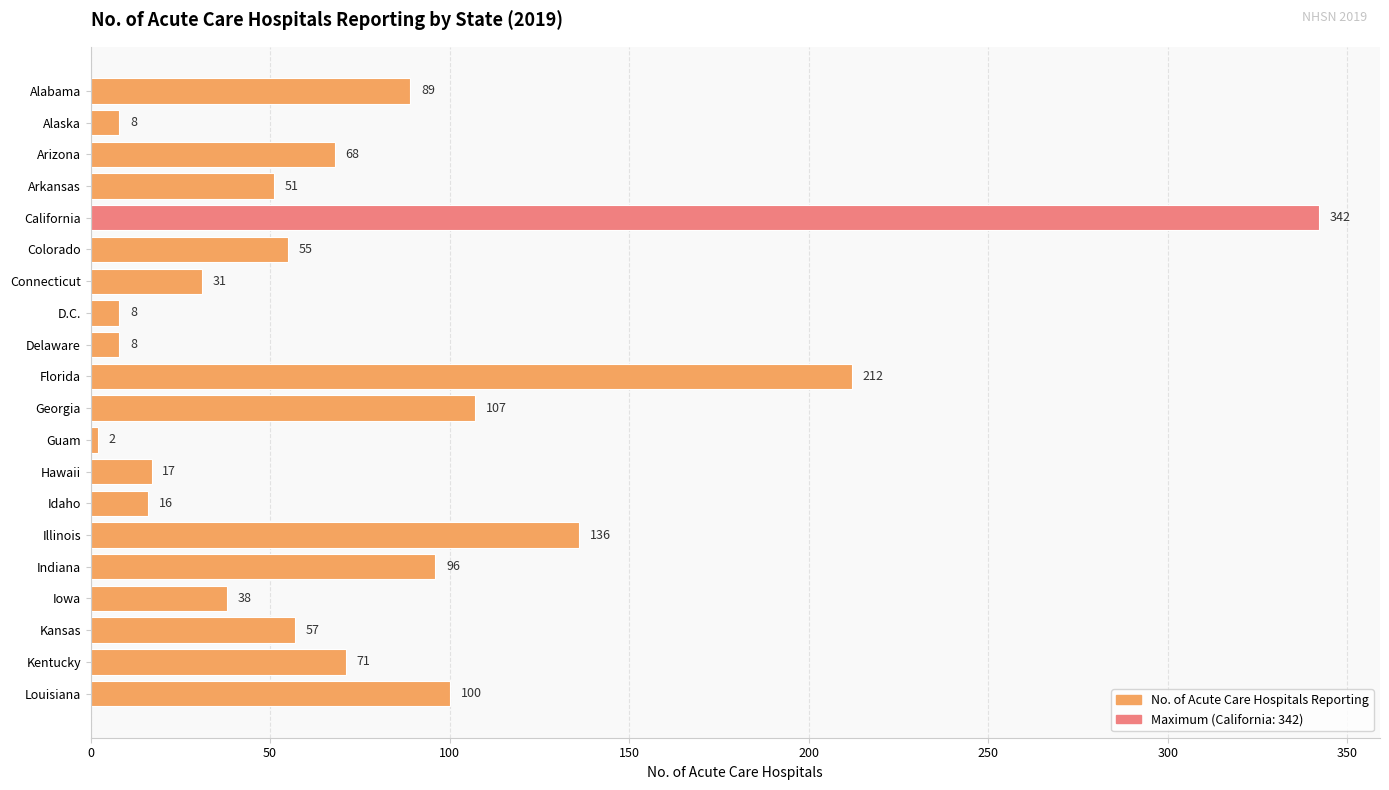

Where is the data nearest to the value 172?

Illinois